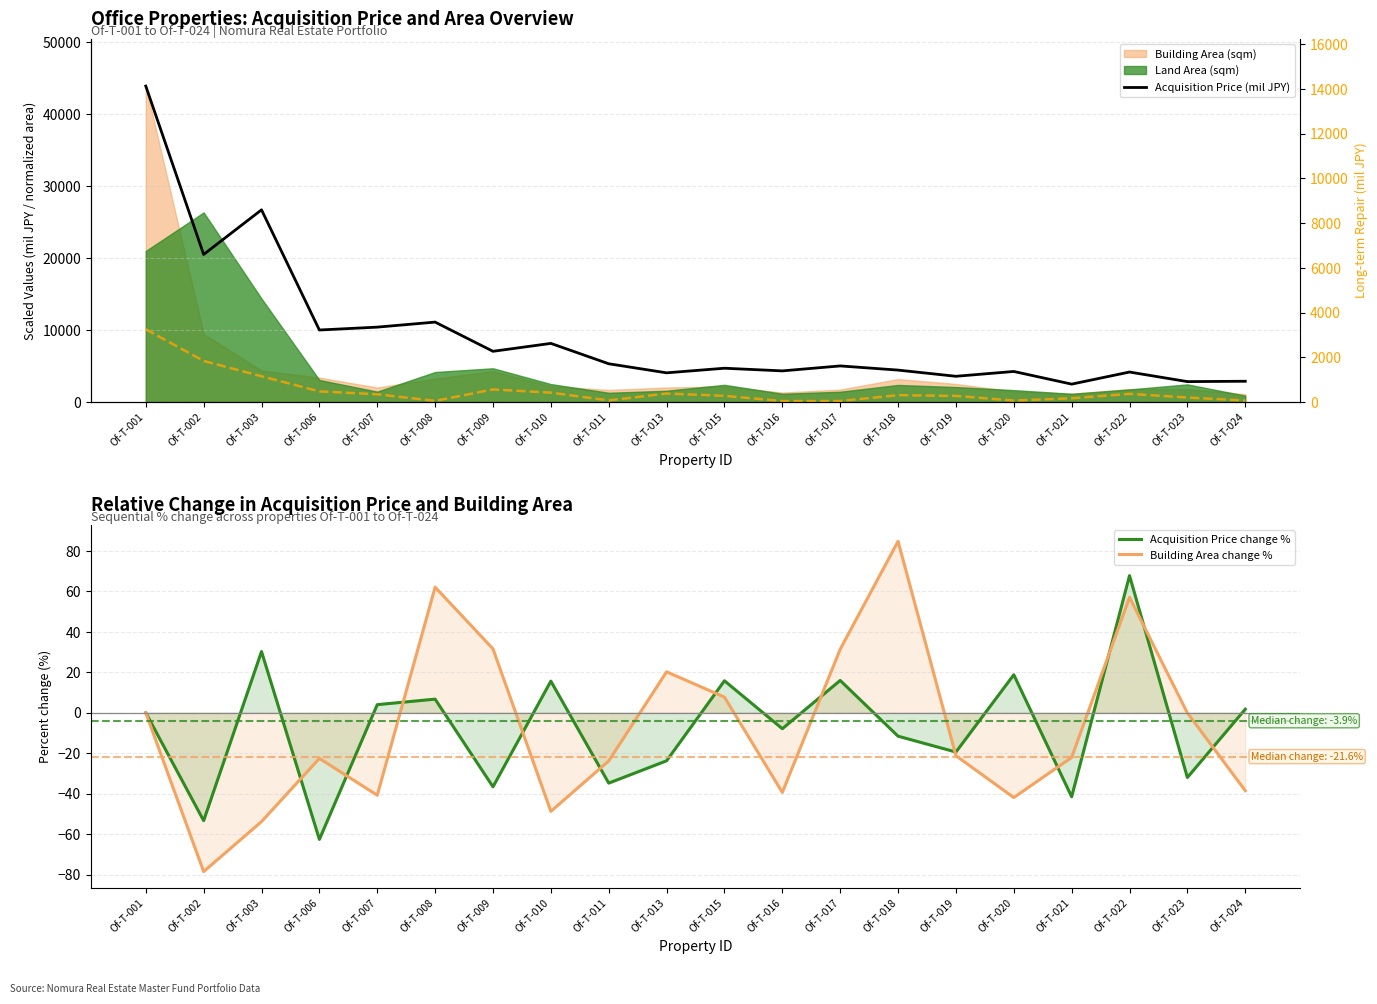

At which category does Building Area change % reach its first local peak?

Of-T-006